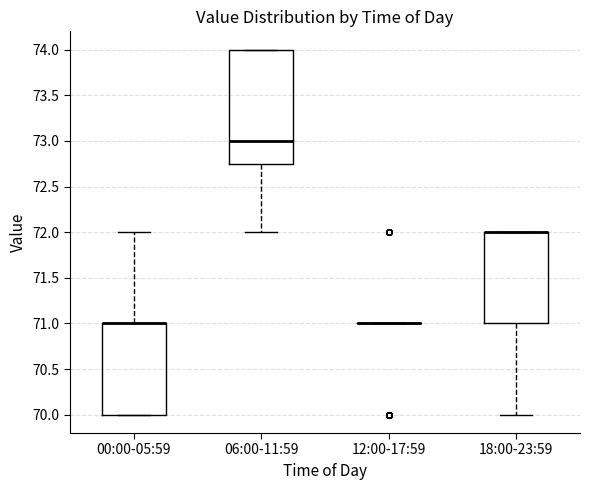

Comparing the boxes themselves (not the whiskers), which one is the tallest?

06:00-11:59